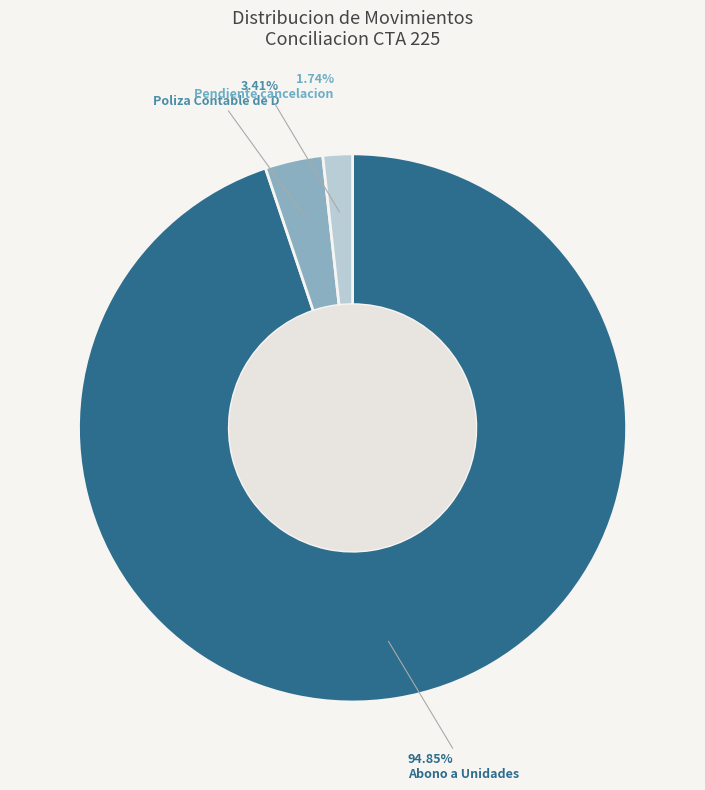

Combined, do Abono a Unidades and Pendiente cancelacion account for over 50%?

Yes